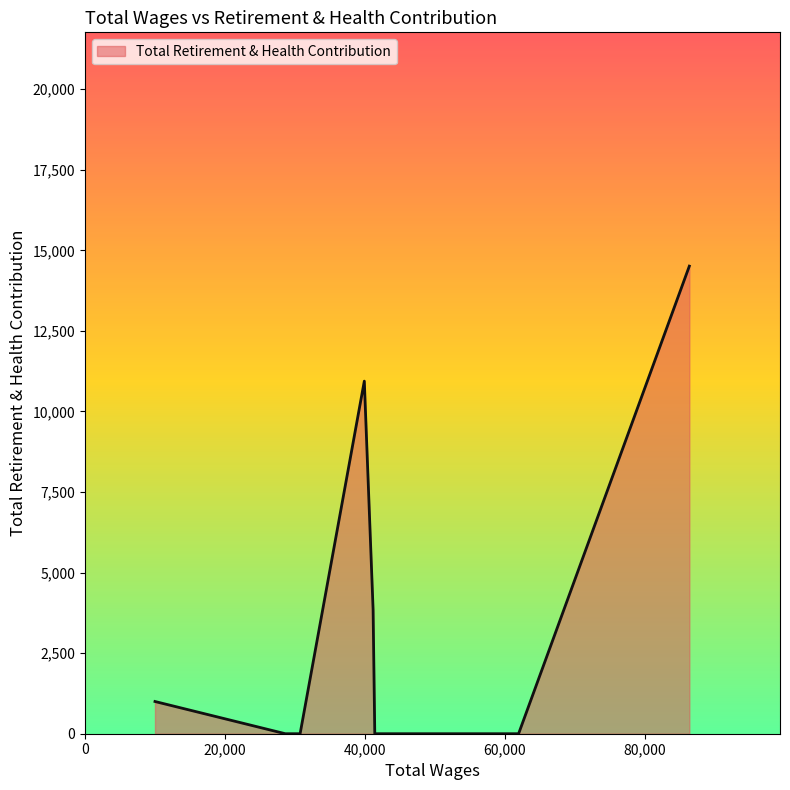

How many categories are shown in the chart?

8